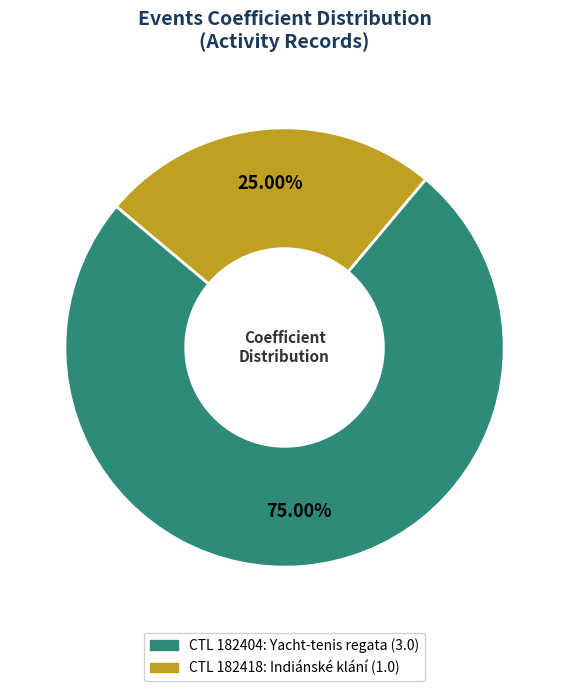

Is there any slice that represents more than half of the pie?

Yes